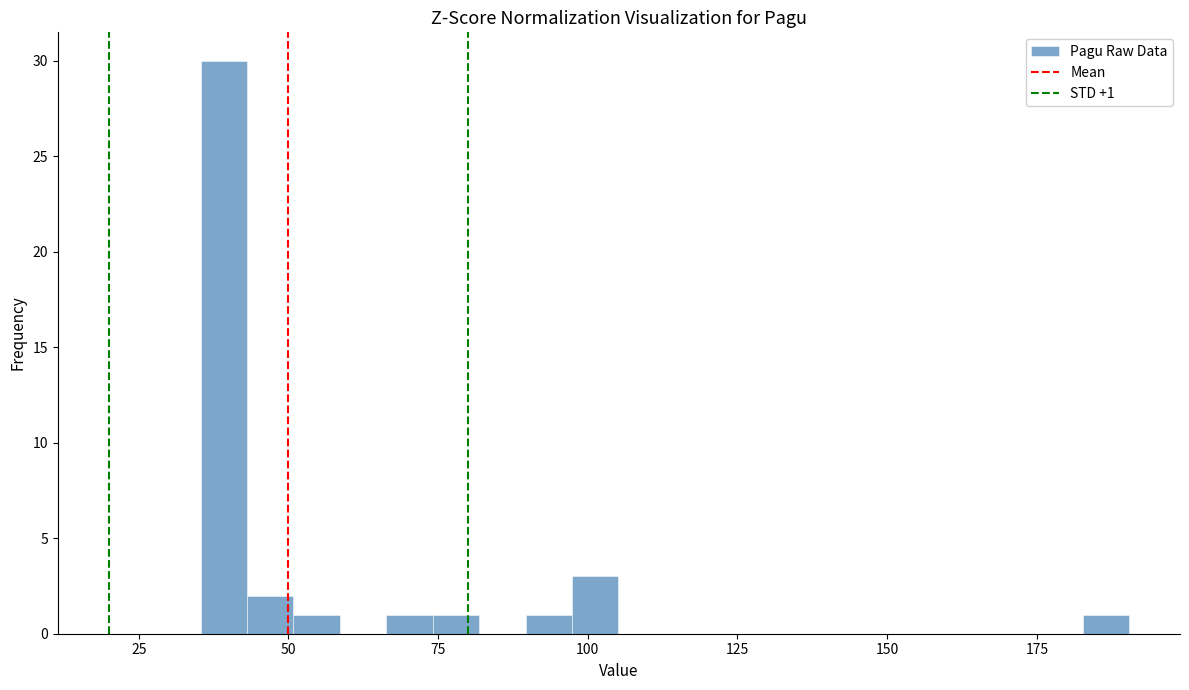

Read against the x-axis, roughly where is the centre of the tallest bar?

40